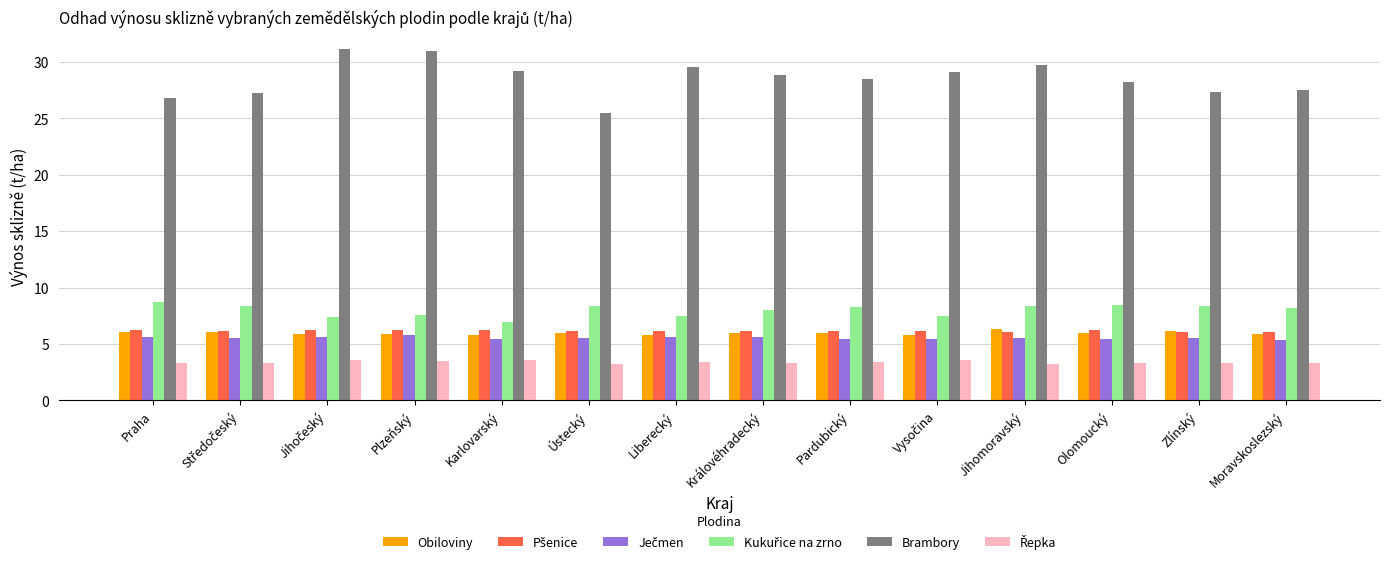

What is the lowest value of the Brambory series?

25.5